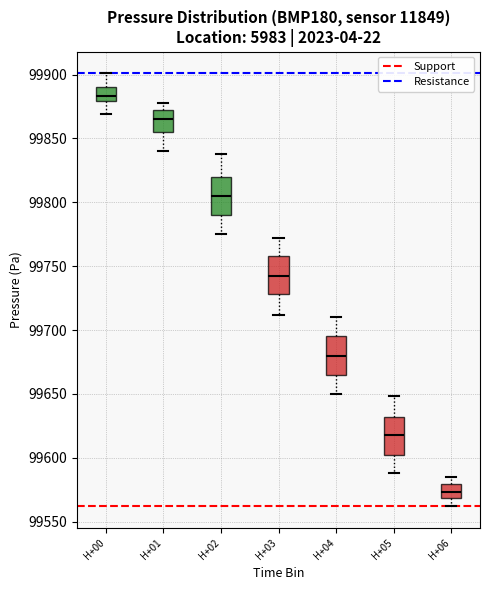

Where is the upper edge of the box for H+06 on the y-axis? The values are not printed on the chart, so give them approximately, as read against the axis.

99580